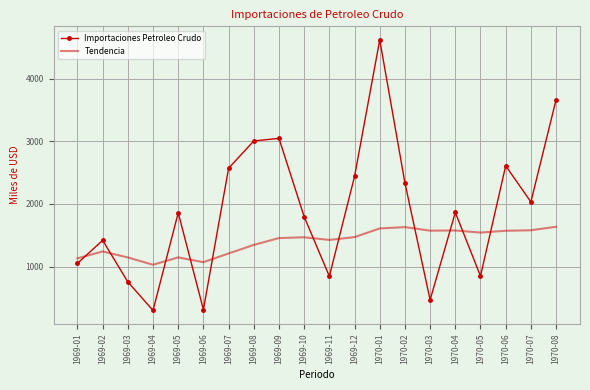

Which category has the highest value across all series?

1970-01